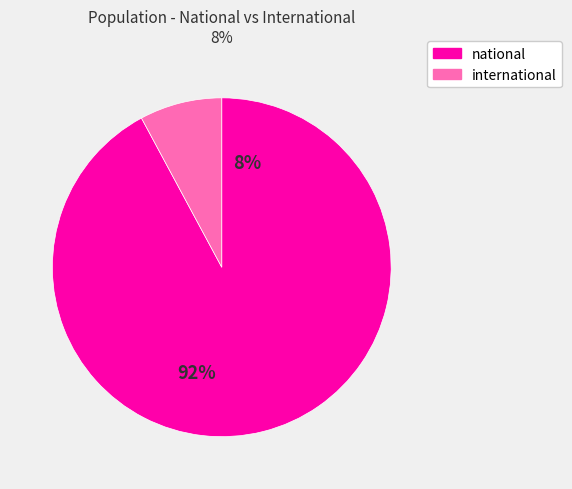

How many slices are in this pie chart?

2